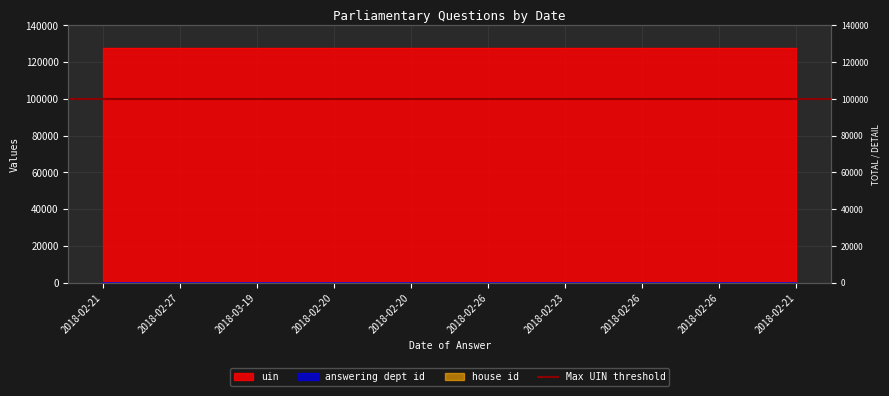

Is the value of answering dept id at 2018-02-26 greater than the value of uin at 2018-02-21?

No